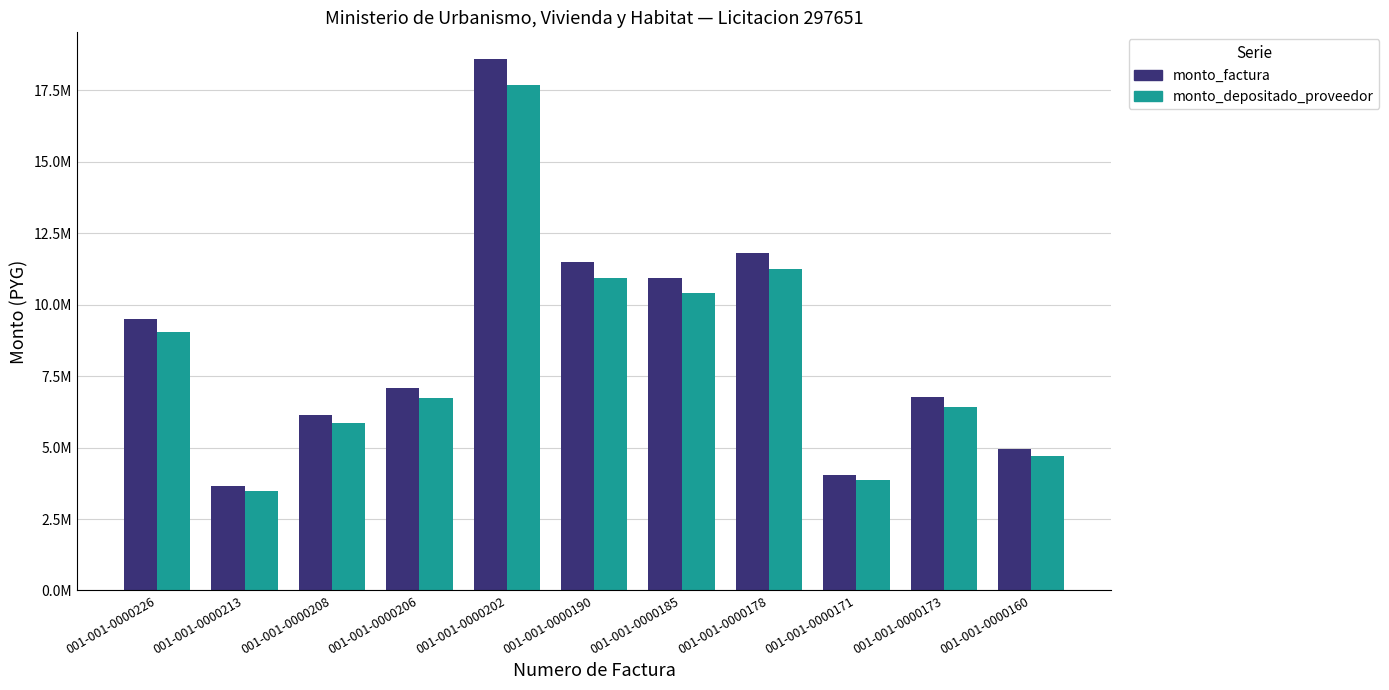

Does the chart contain any negative values?

No